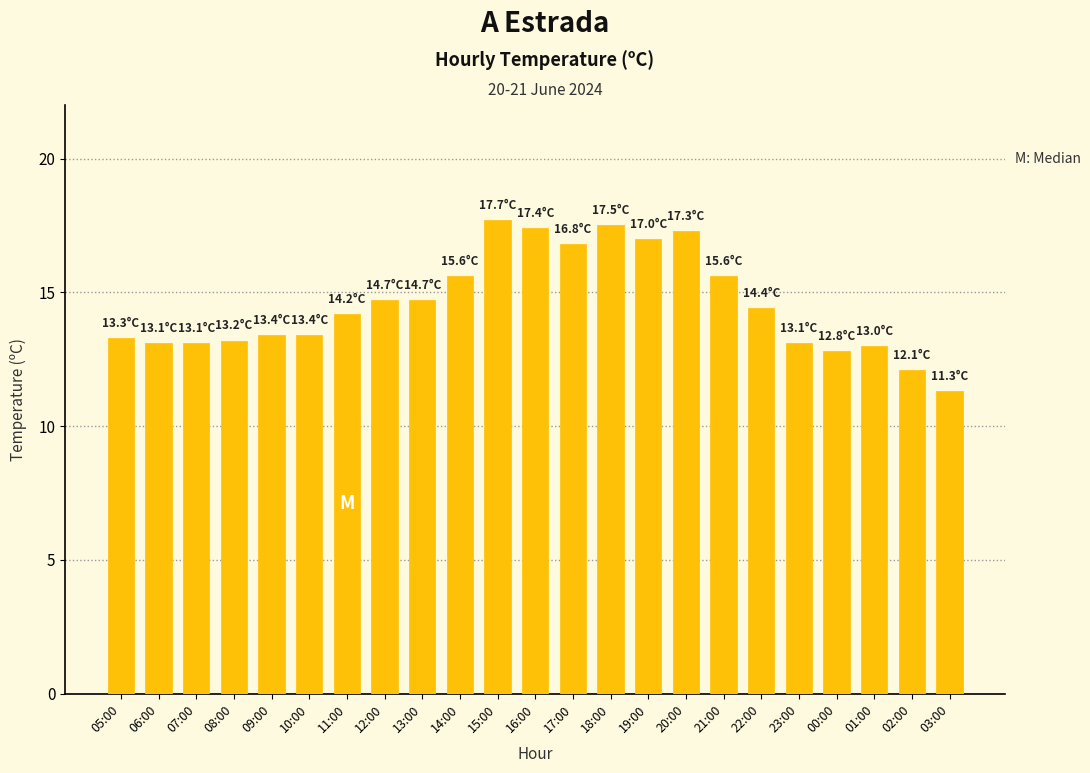

What is the change in value from 10:00 to 15:00?

+4.3